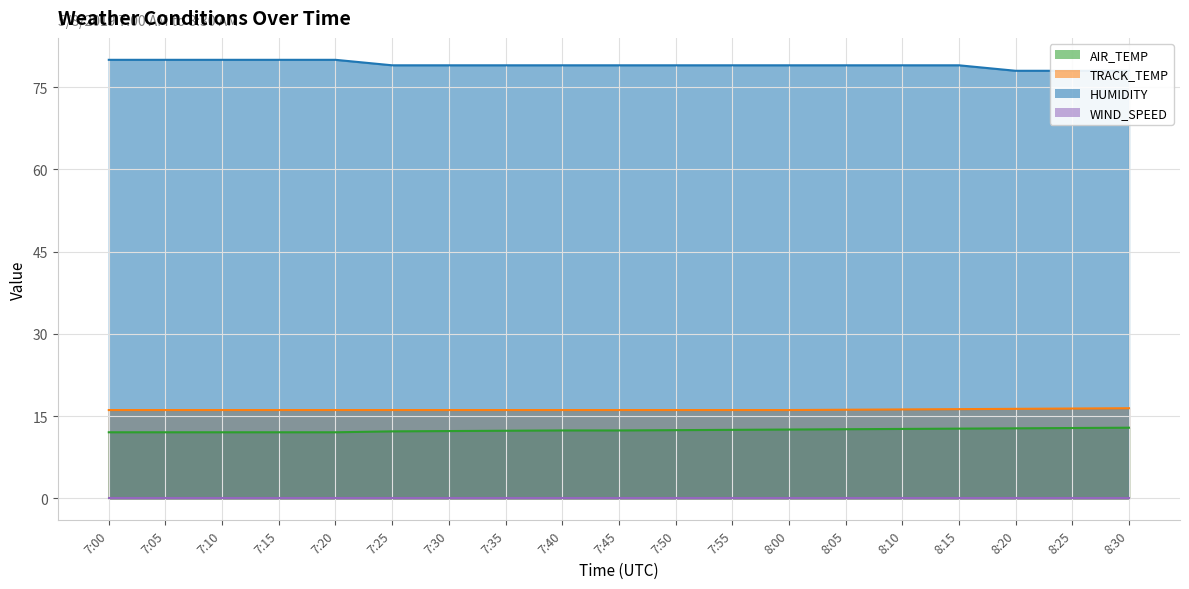

Which category has the lowest value in the AIR_TEMP series?

7:00